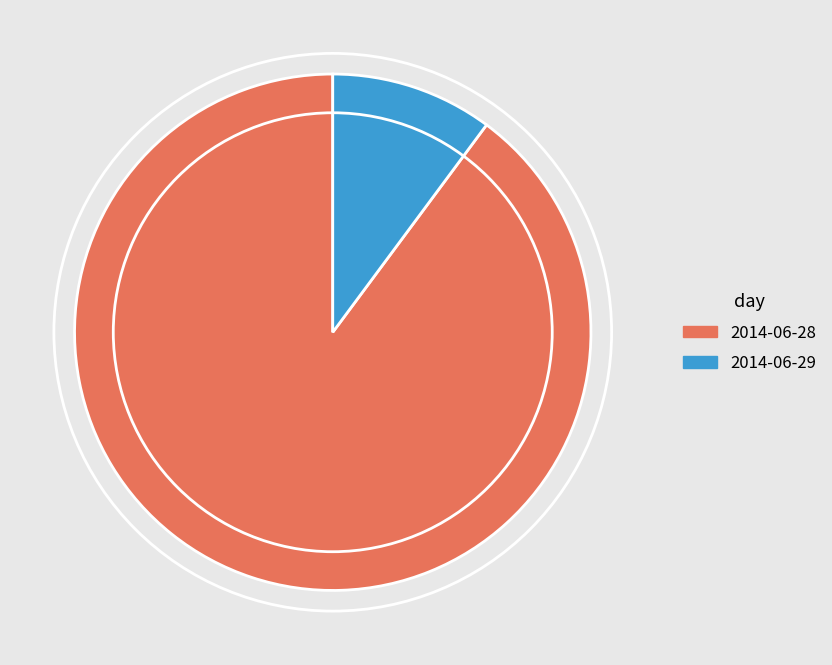

What is the smallest slice in the pie chart?

2014-06-29